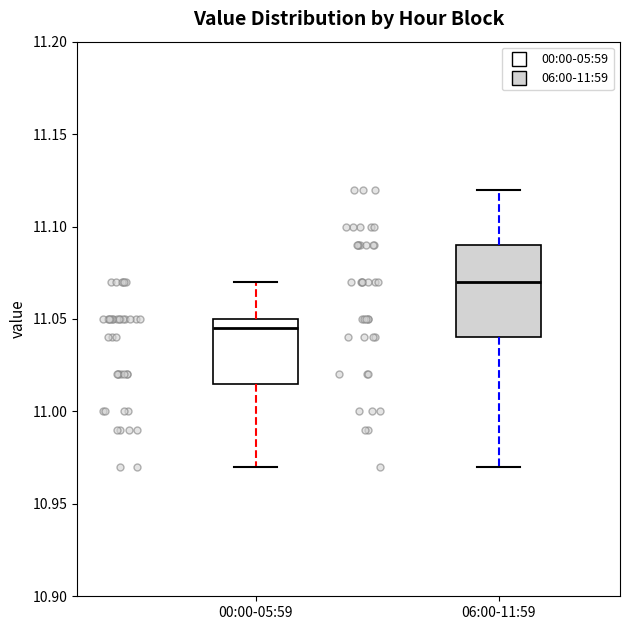

Which box has the highest median line?

06:00-11:59